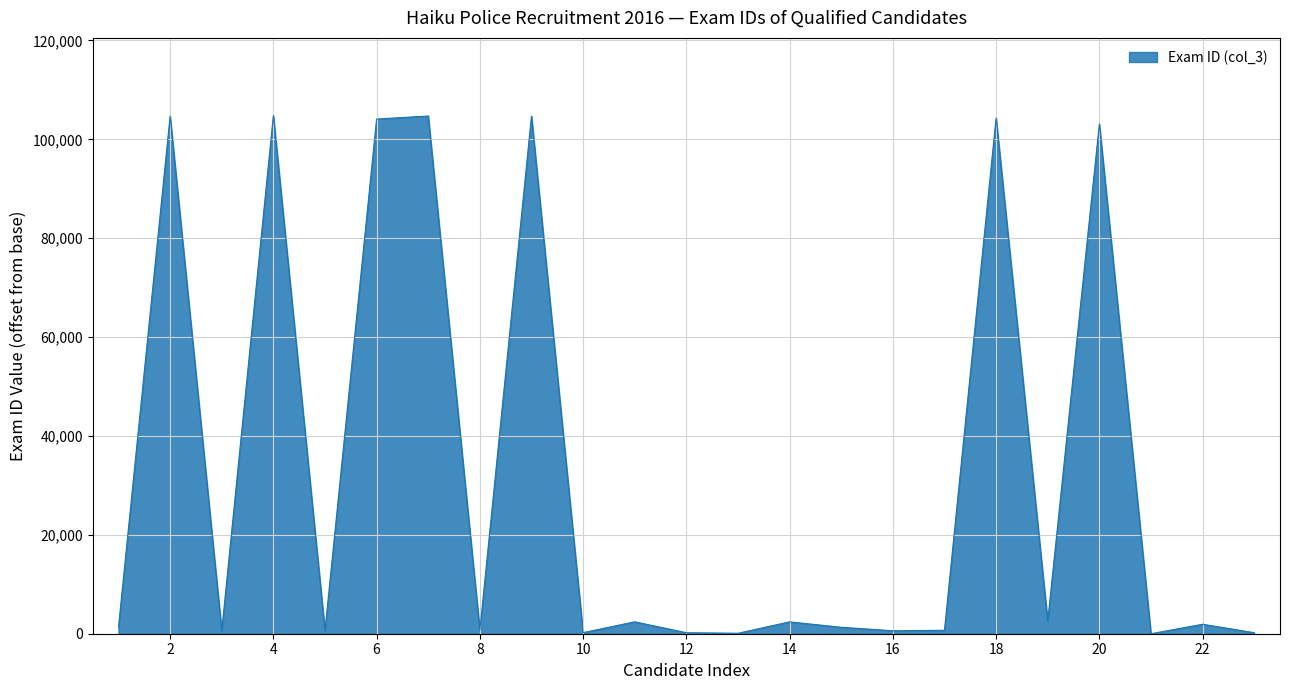

What is the maximum value shown in the chart?

104804